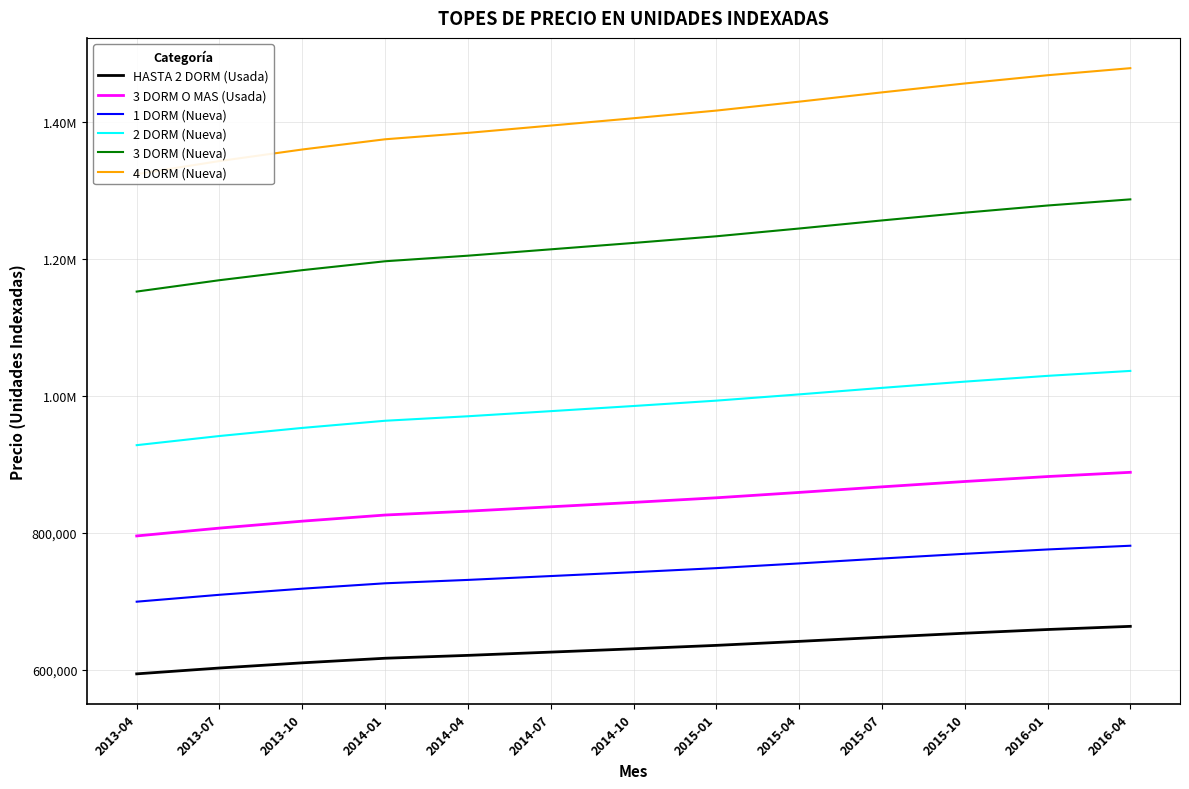

How many values in the 2 DORM (Nueva) series are below 985258?

6